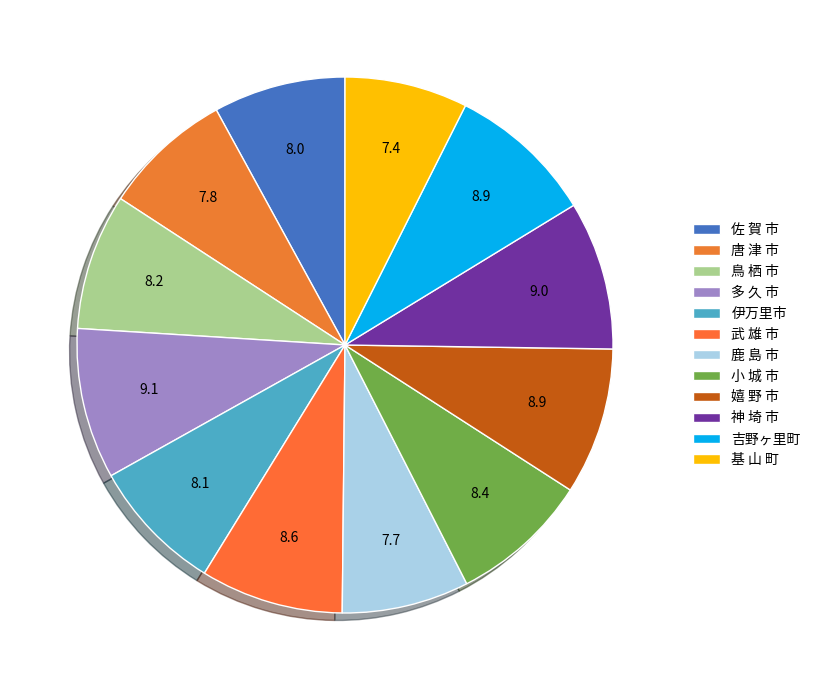

How many slices are in this pie chart?

12